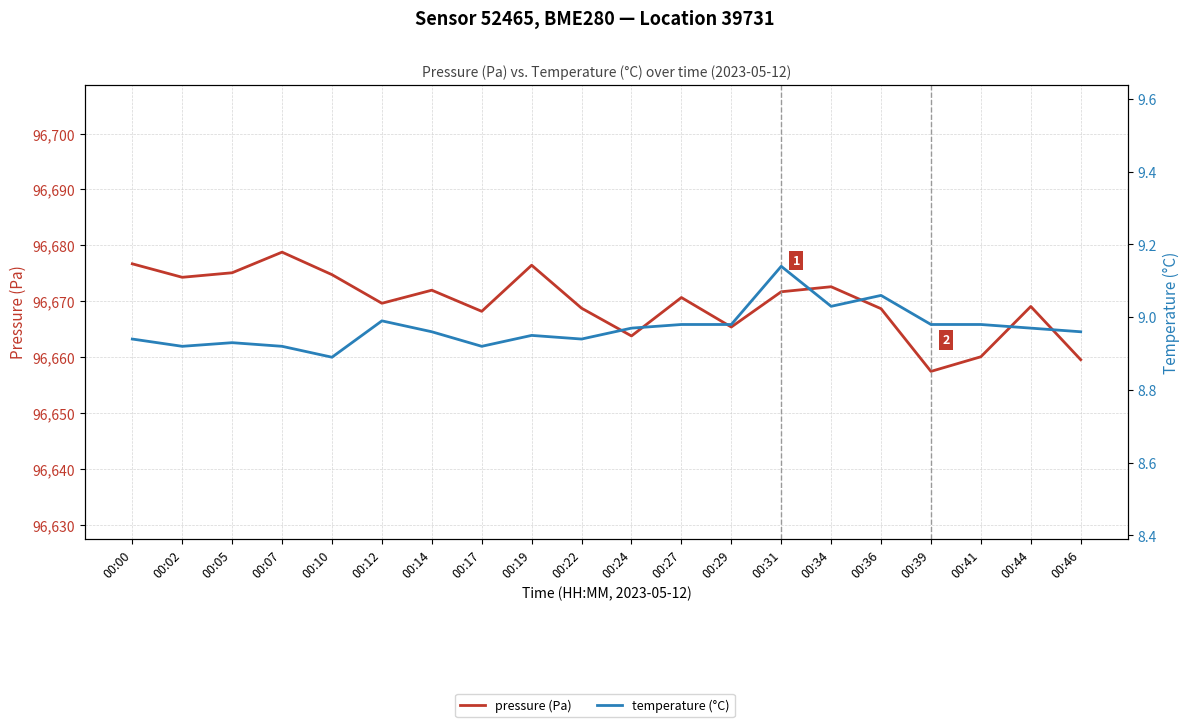

What is the value of the pressure (Pa) point at the 5th from the left?

96674.8